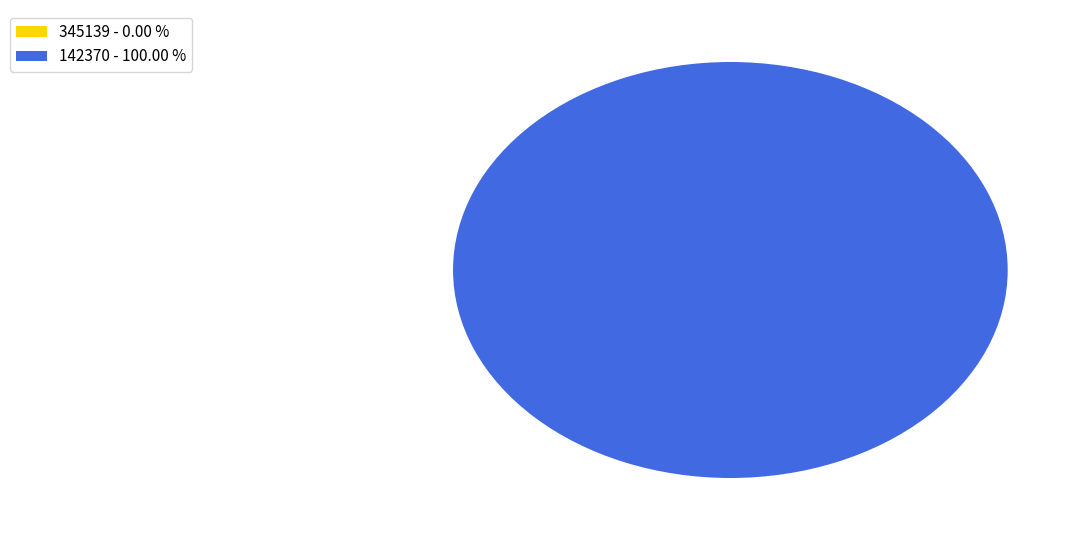

True or false: 345139 accounts for 10% of the total.

False